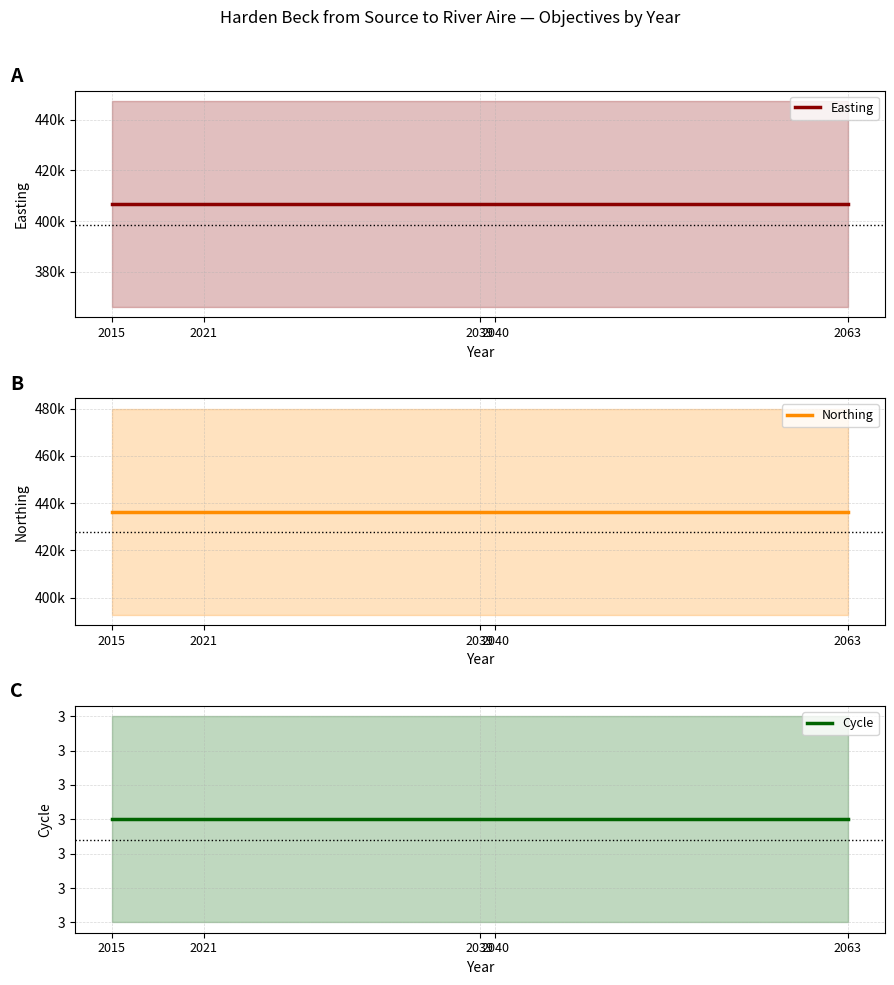

Does the chart have visible grid lines?

Yes